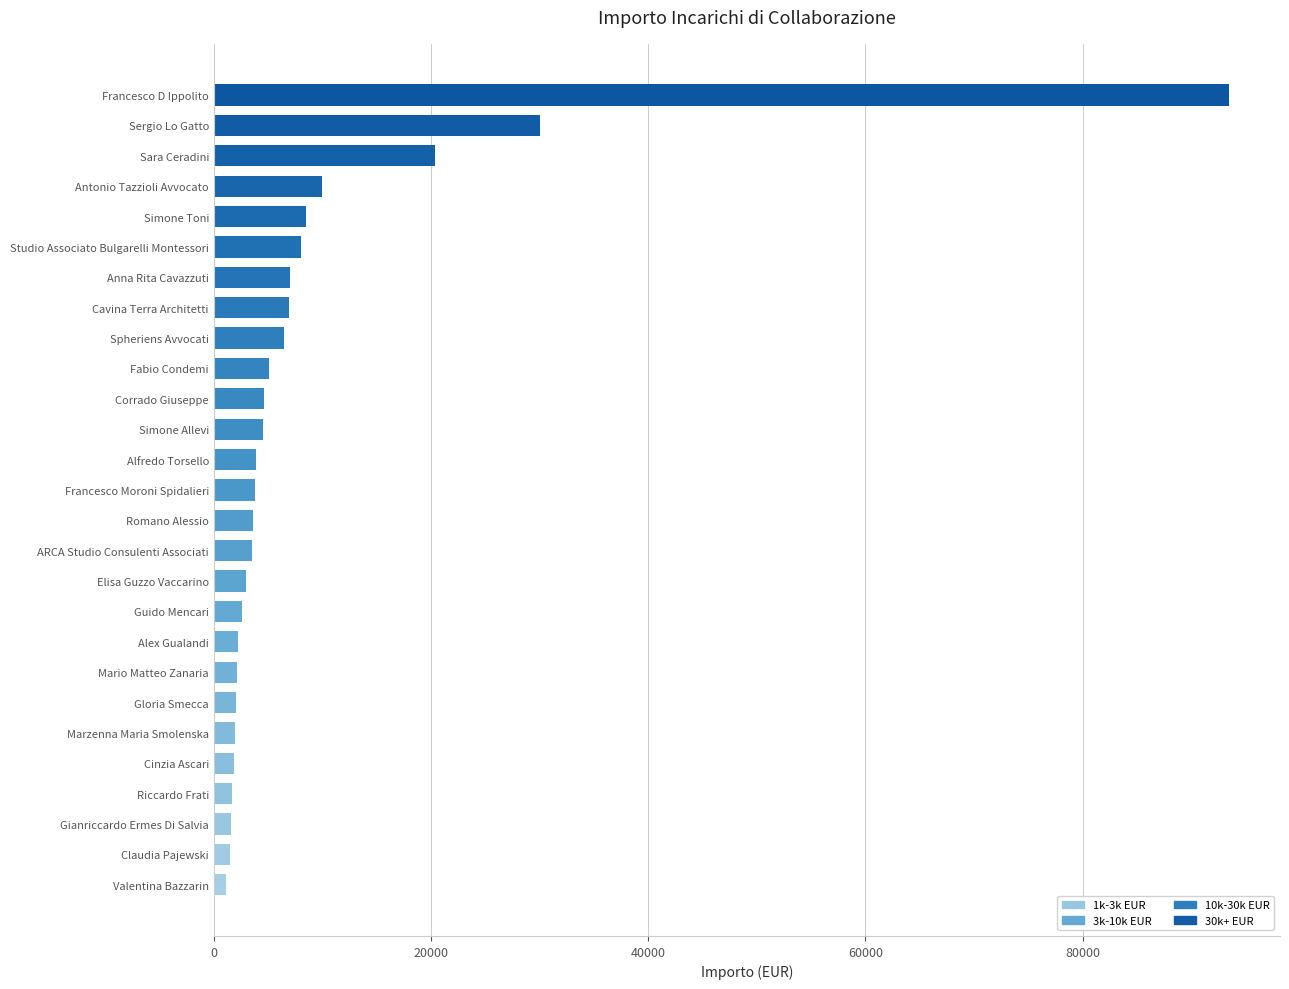

What value does the data have at Romano Alessio?

3636.5